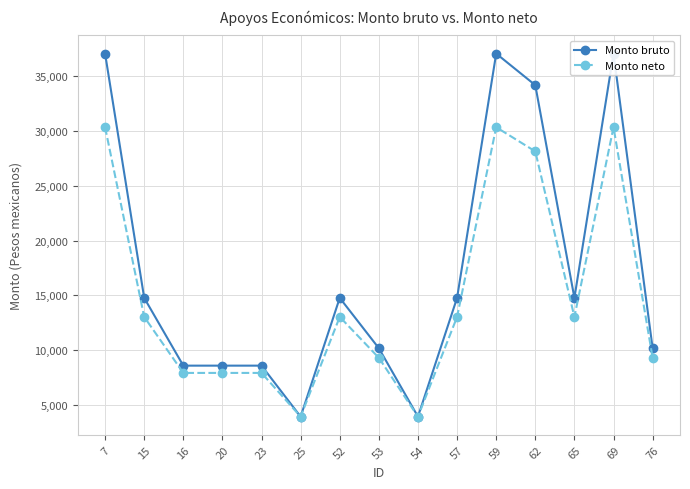

Which has a higher value, 16 or 25?

16